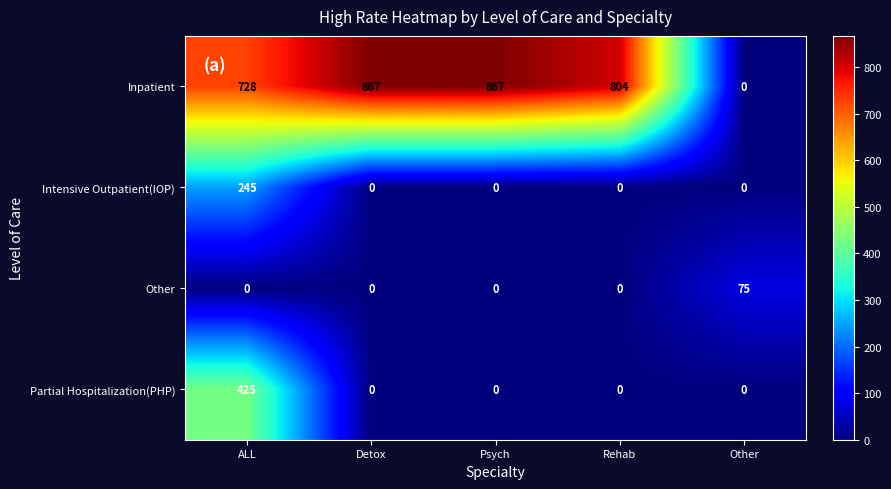

What is the difference between the highest and lowest values at Psych?

867